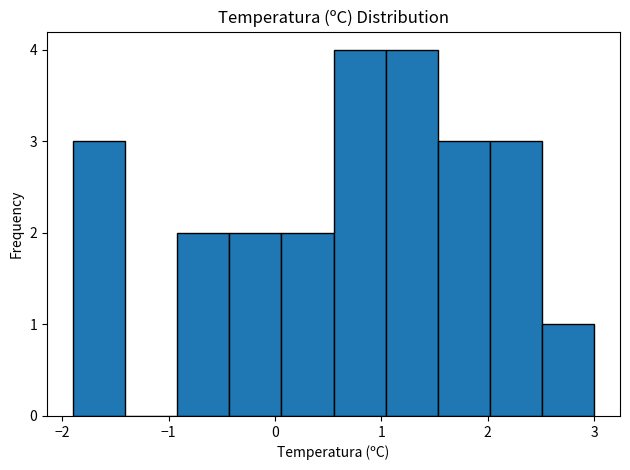

What is the height of the bar covering -1.90 to -1.41 on the x-axis? Neither the bar edges nor the heights are printed on the chart, so give them approximately, as read against the axes.

3